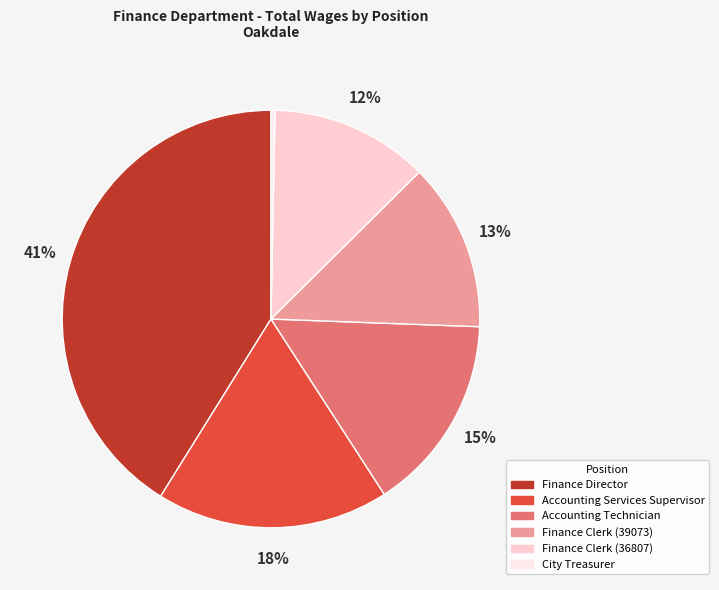

To the nearest percent, what is the average slice percentage?

17%